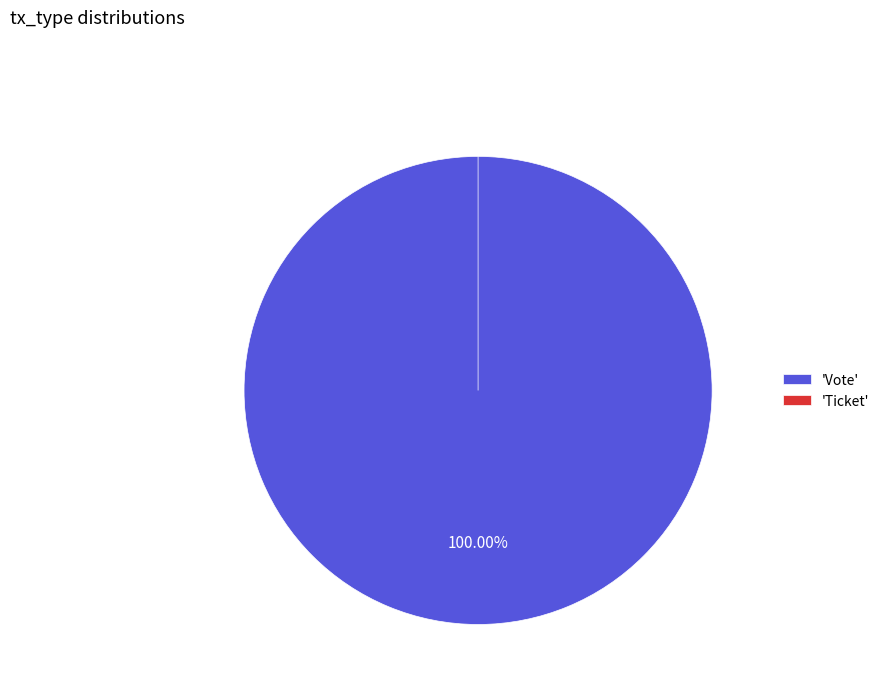

To the nearest percent, what percentage of the pie is Vote?

100%